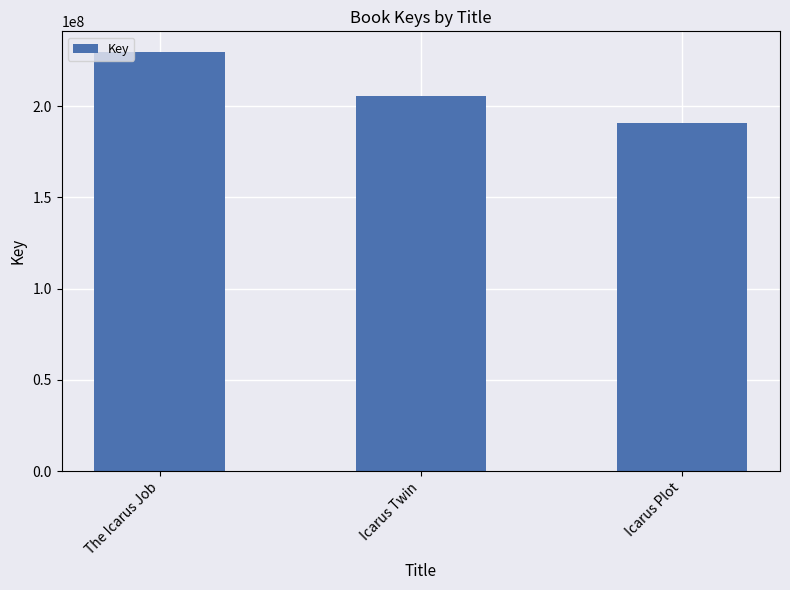

Which label corresponds to the largest value in the chart?

The Icarus Job